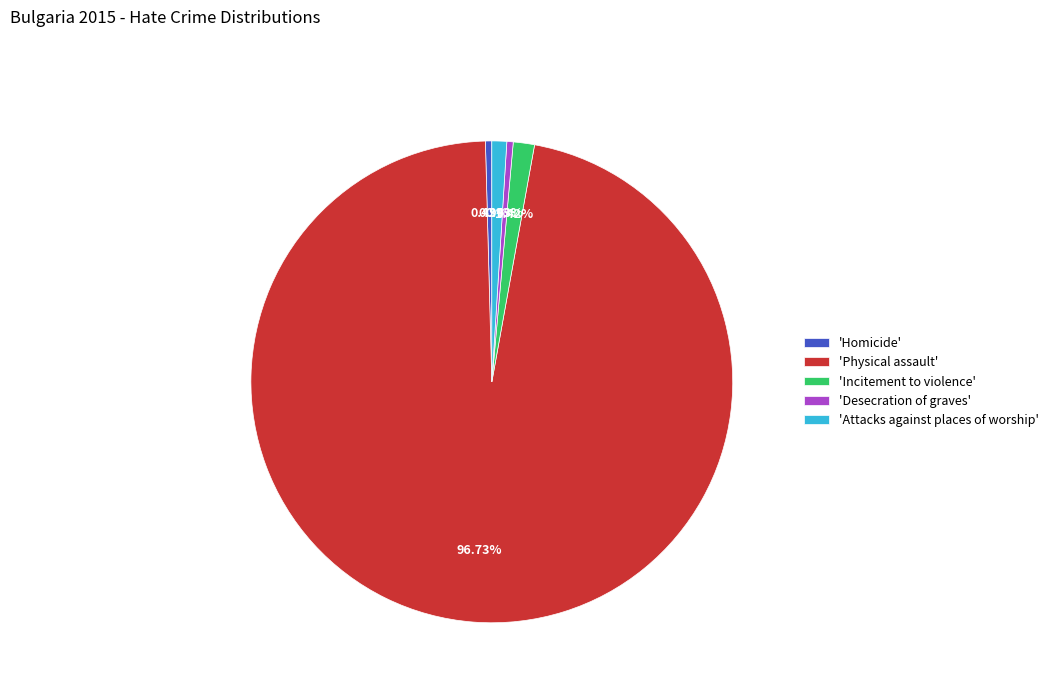

Which category accounts for the majority?

'Physical assault'